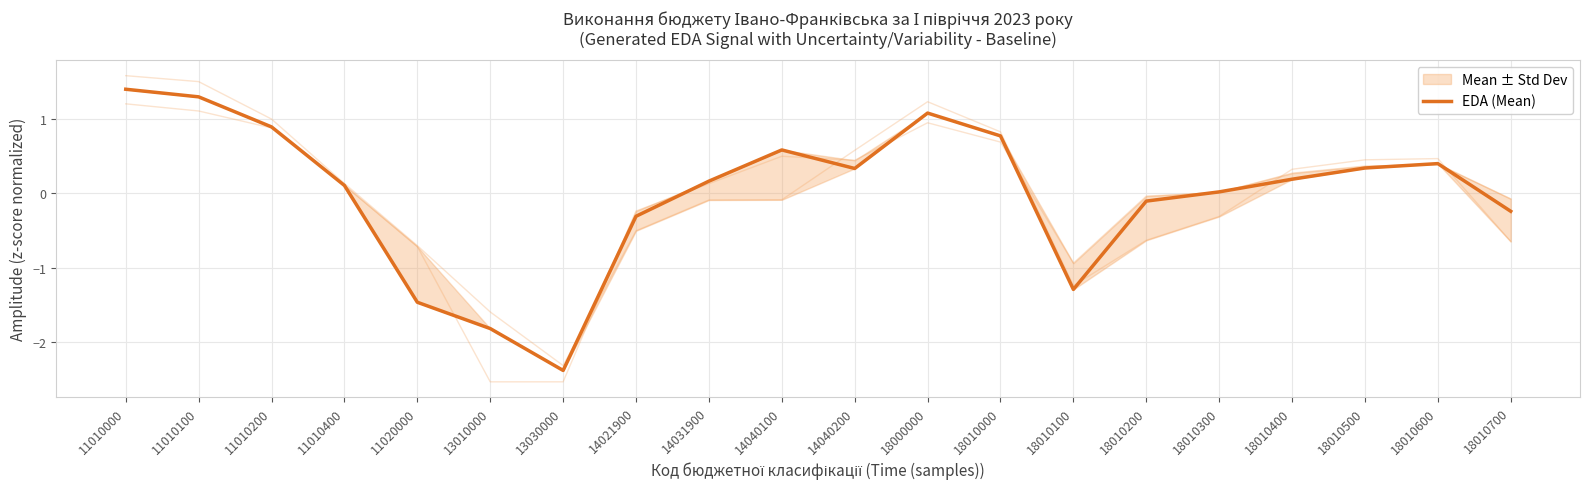

What is the difference between the values at 13010000 and 14040200?

2.2